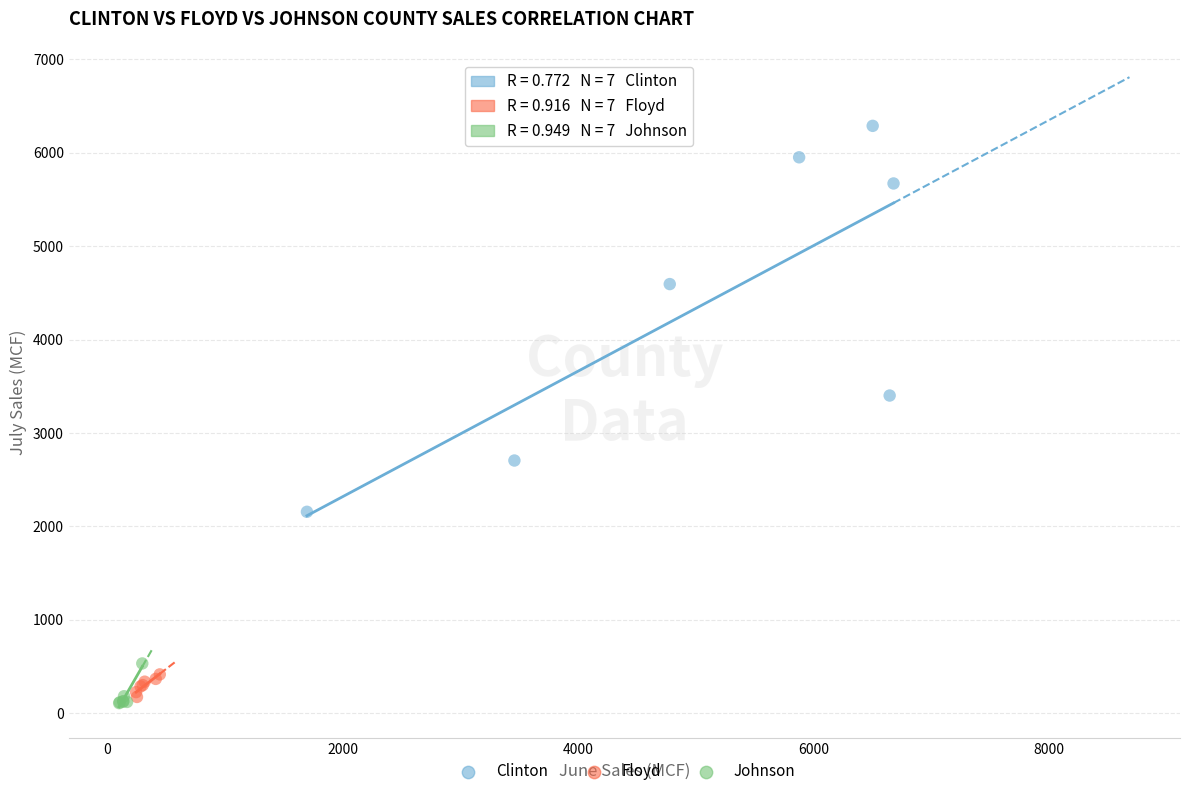

Which series contains the highest Y value?

Clinton